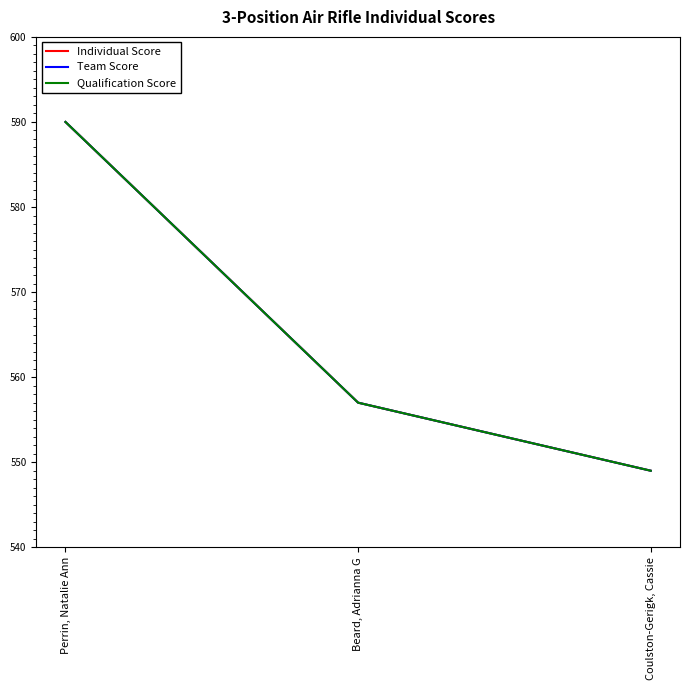

Does the chart display data point markers on the line(s)?

No